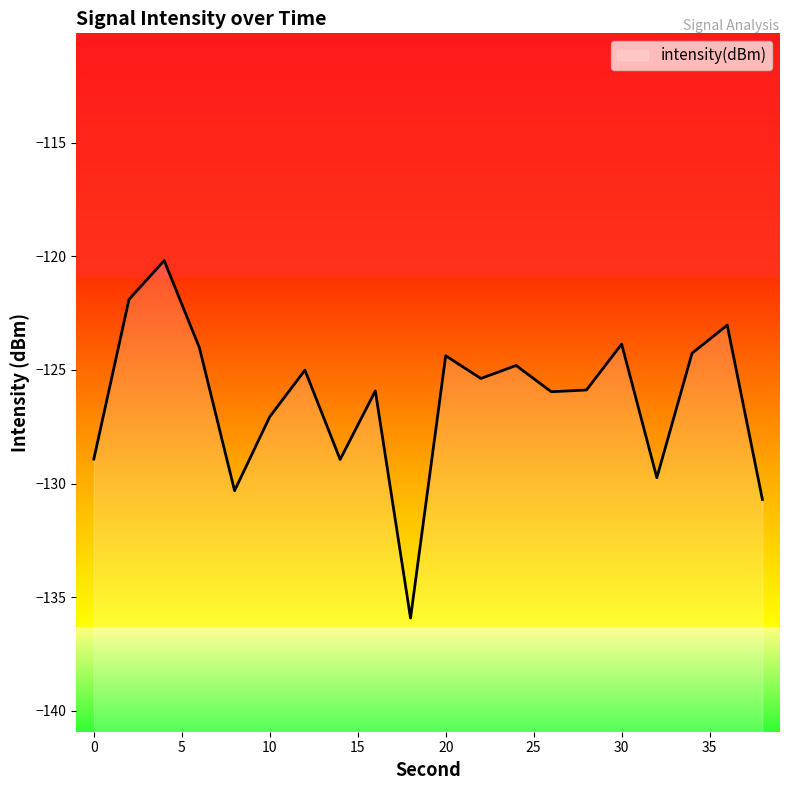

Rank the categories by value from lowest to highest.

18, 38, 8, 32, 14, 0, 10, 26, 16, 28, 22, 12, 24, 20, 34, 6, 30, 36, 2, 4